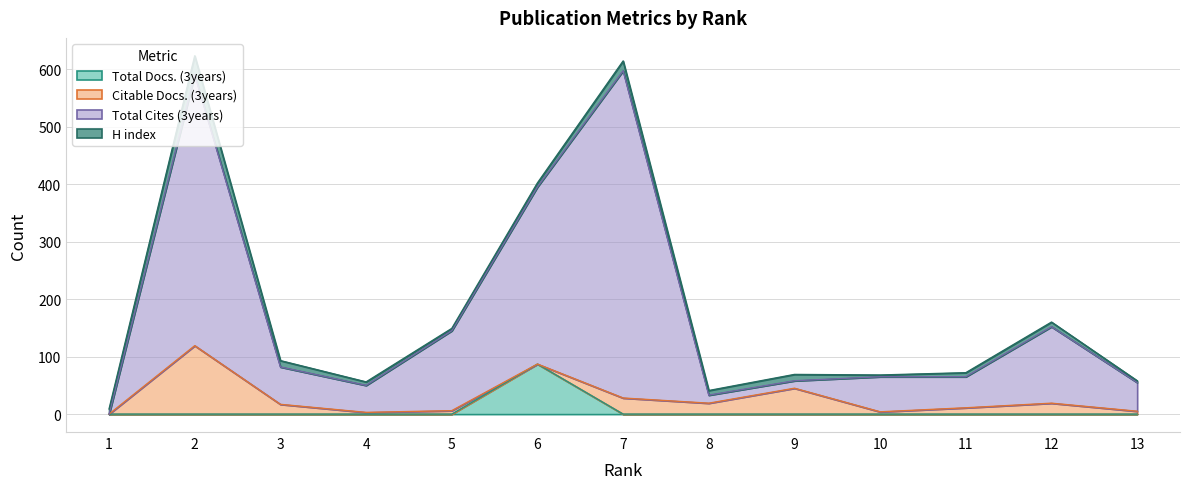

The value of Total Docs. (3years) at 13 is 0. True or false?

True